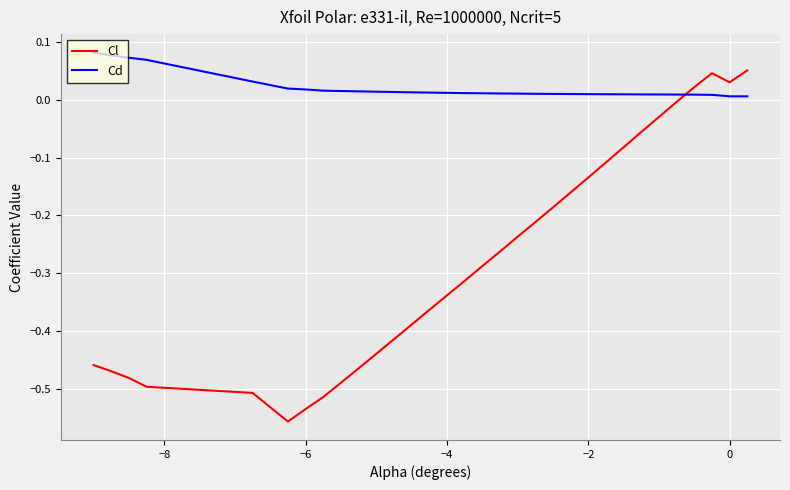

How many interior local peaks does the Cl series have?

1